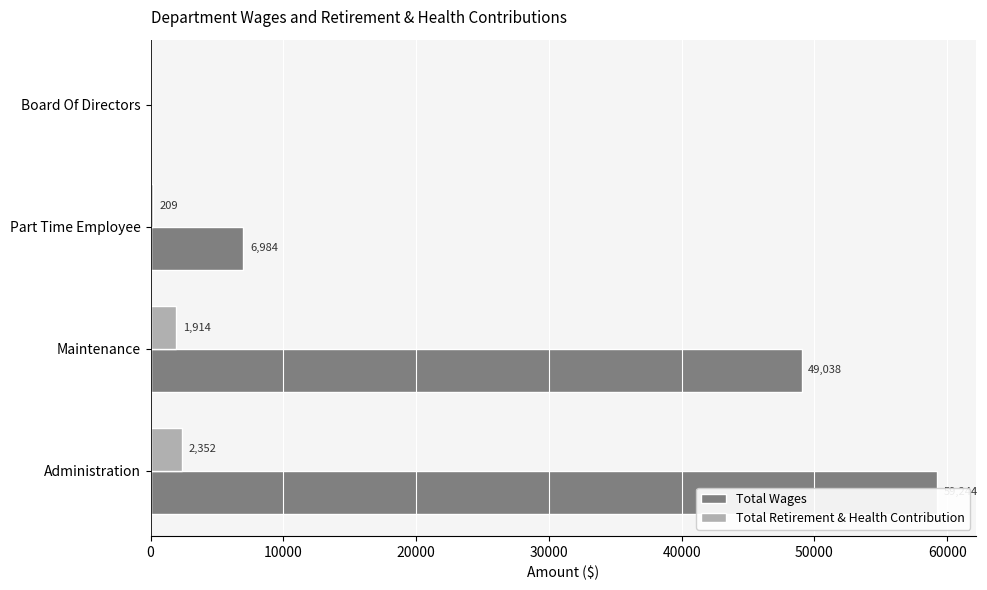

The Total Retirement & Health Contribution series shows 3290 at Administration. True or false?

False